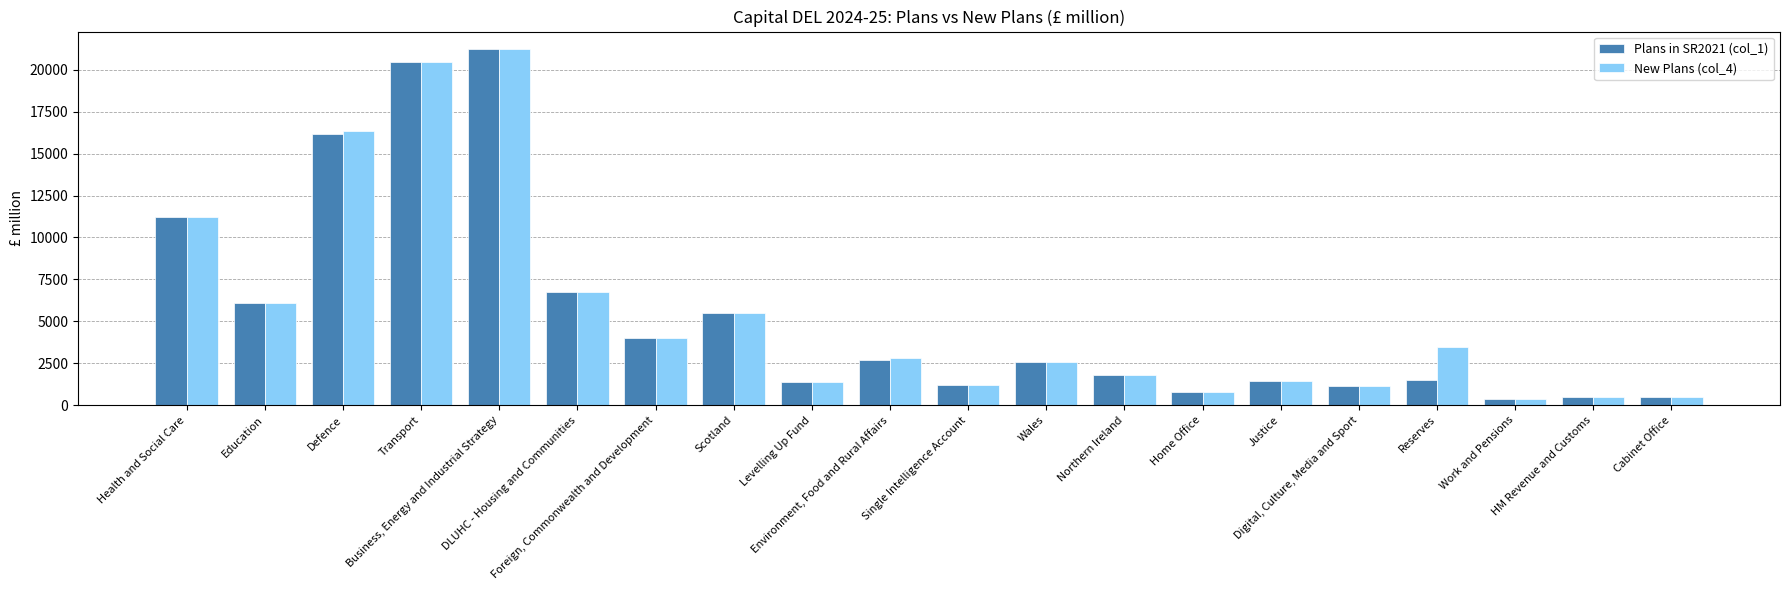

What is the maximum value for New Plans (col_4)?

21222